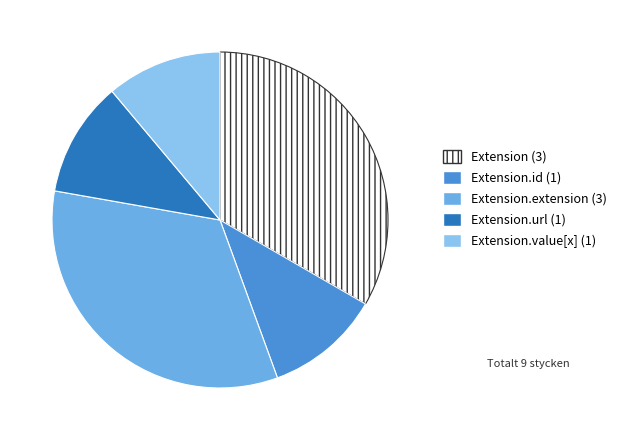

How many slices are in this pie chart?

5